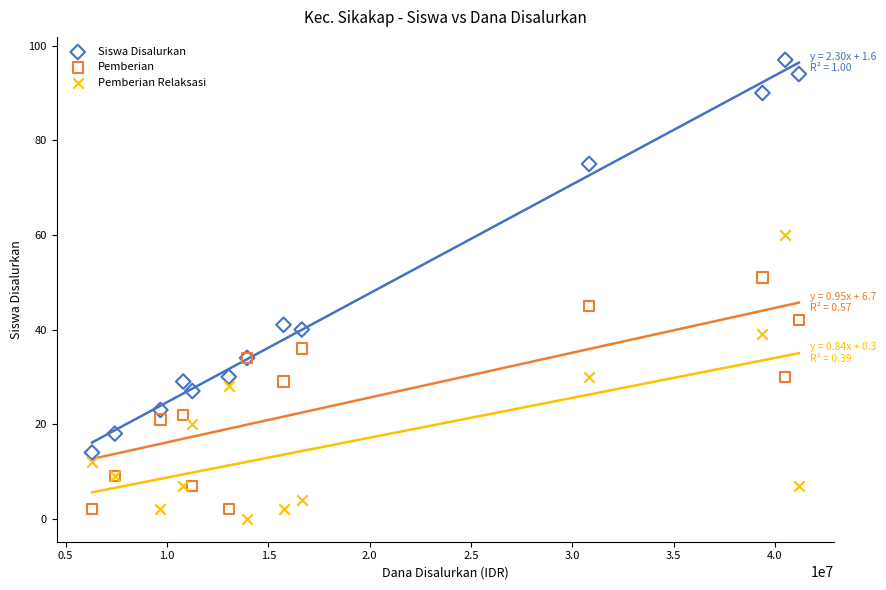

Which series has the widest spread of Y values?

Siswa Disalurkan